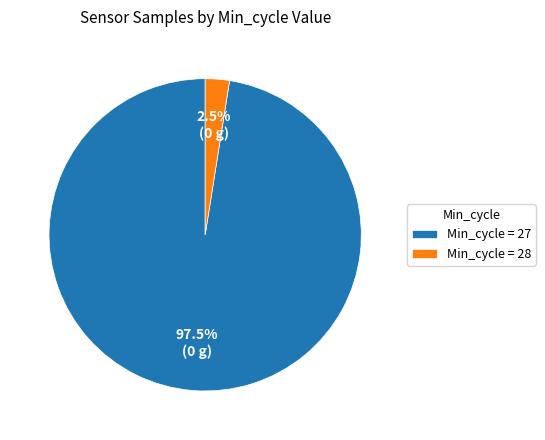

Between Min_cycle = 27 and Min_cycle = 28, which is larger?

Min_cycle = 27